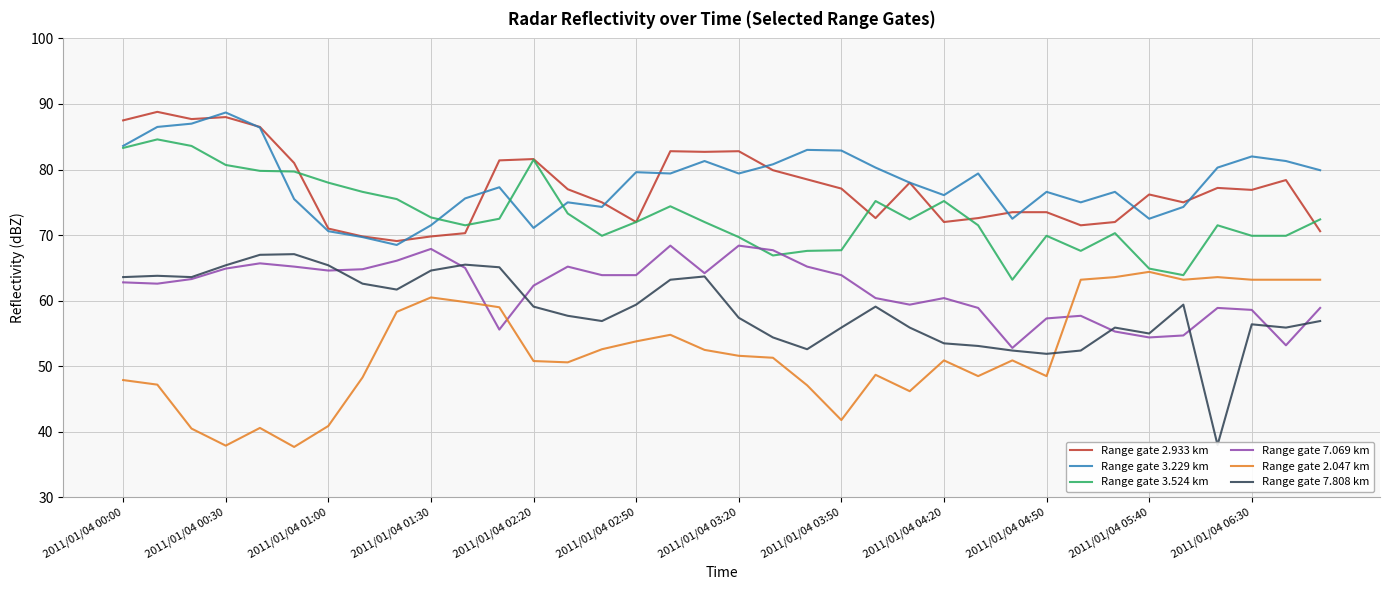

True or false: Range gate 2.047 km and Range gate 3.229 km intersect in this chart.

False